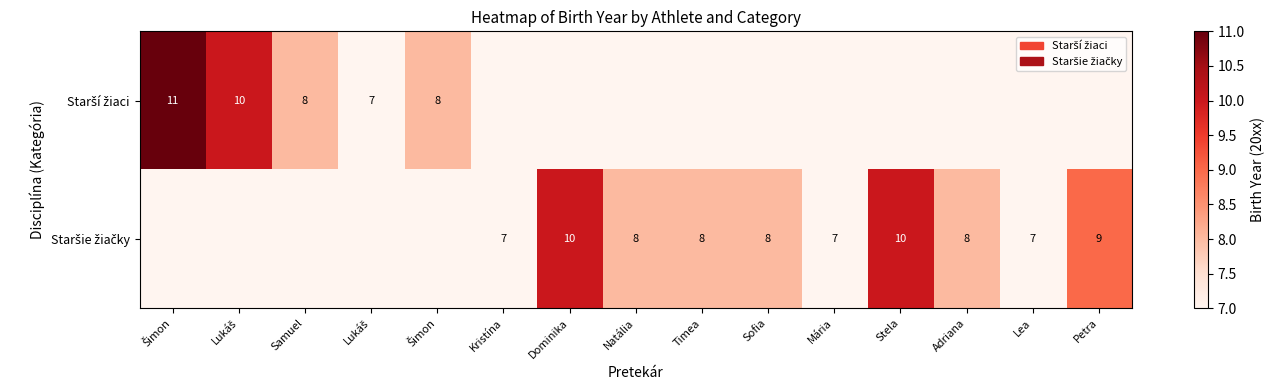

The Staršie žiačky series shows 10 at Stela. True or false?

True